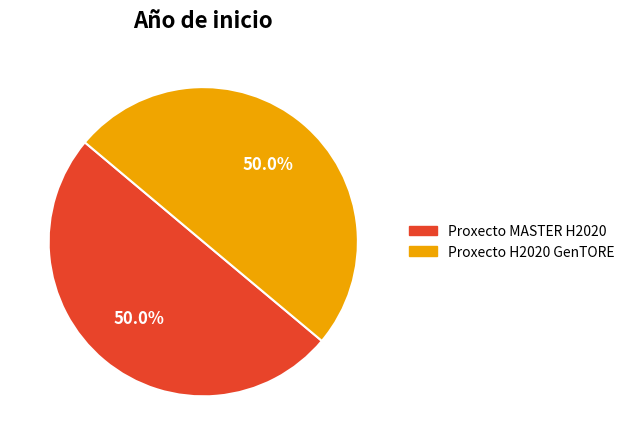

To the nearest percent, what is the average slice percentage?

50%